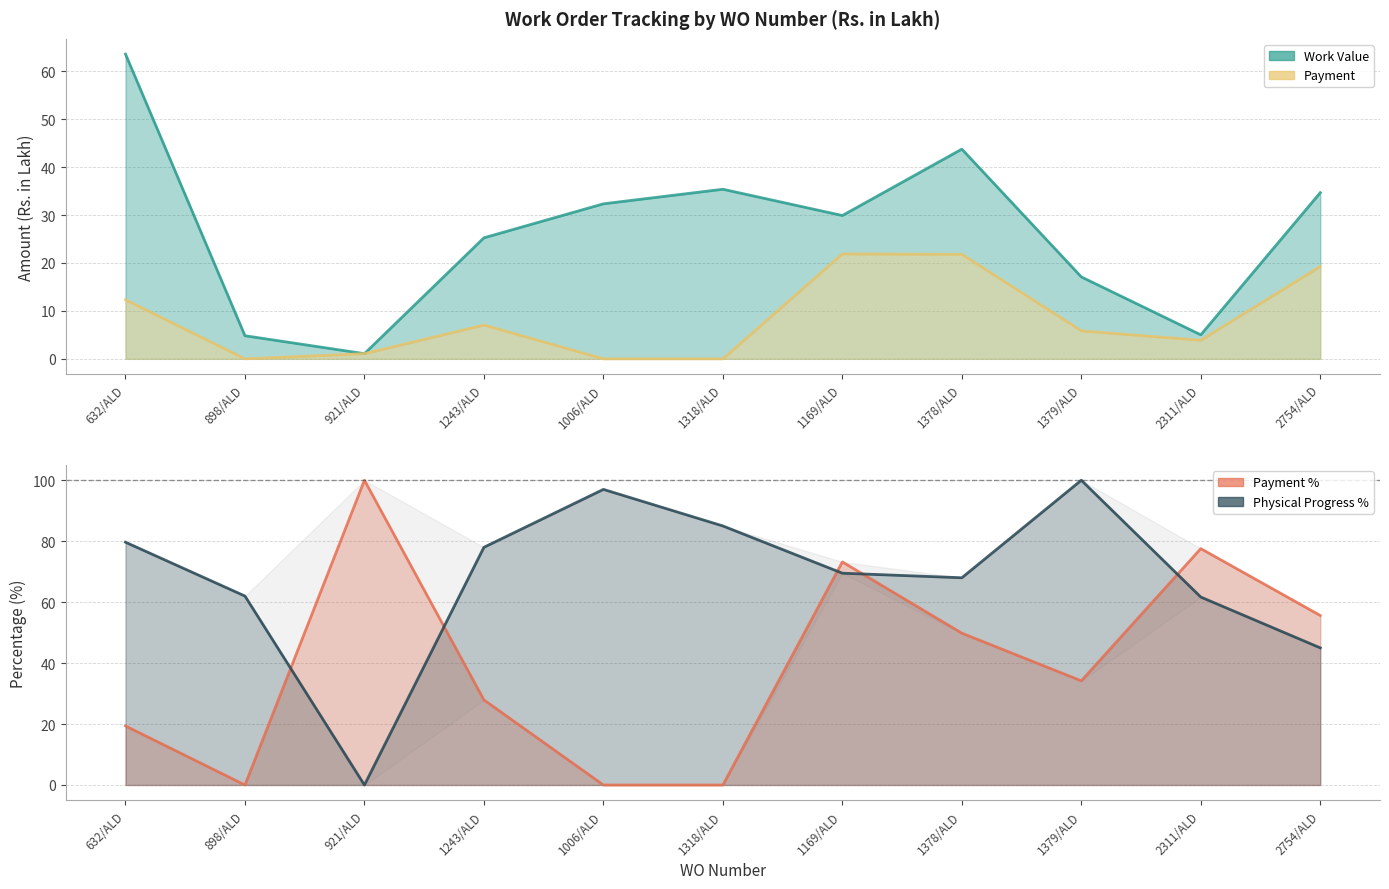

Read the Work Value value at 2311/ALD.

5.0